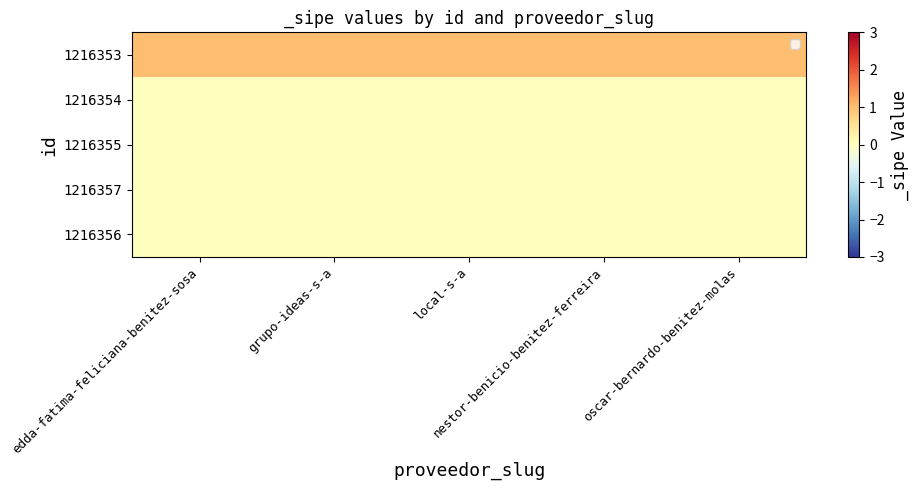

Which label corresponds to the smallest value in the chart?

edda-fatima-feliciana-benitez-sosa